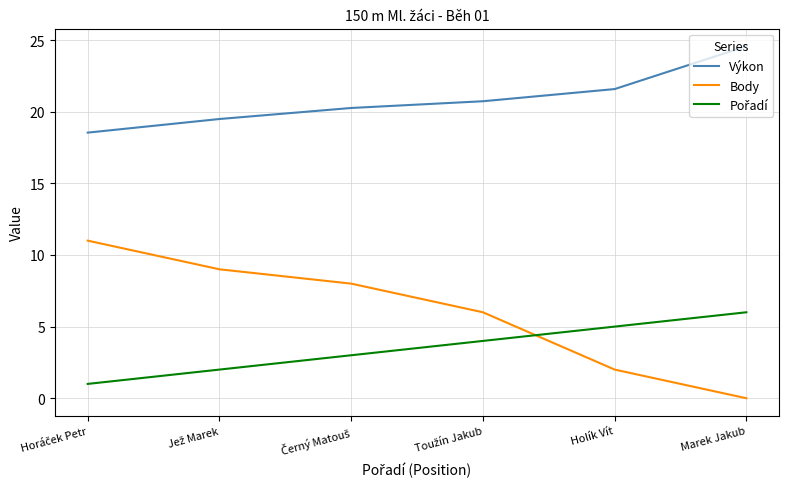

What is the total value across all series at Holík Vít?

28.6